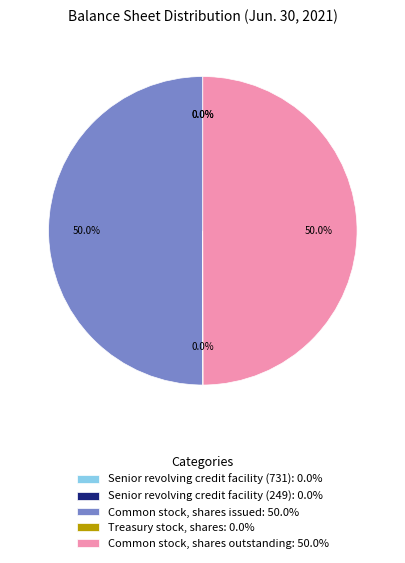

What percentage is NOT represented by Common stock, shares outstanding: 50.0%?

50.0%